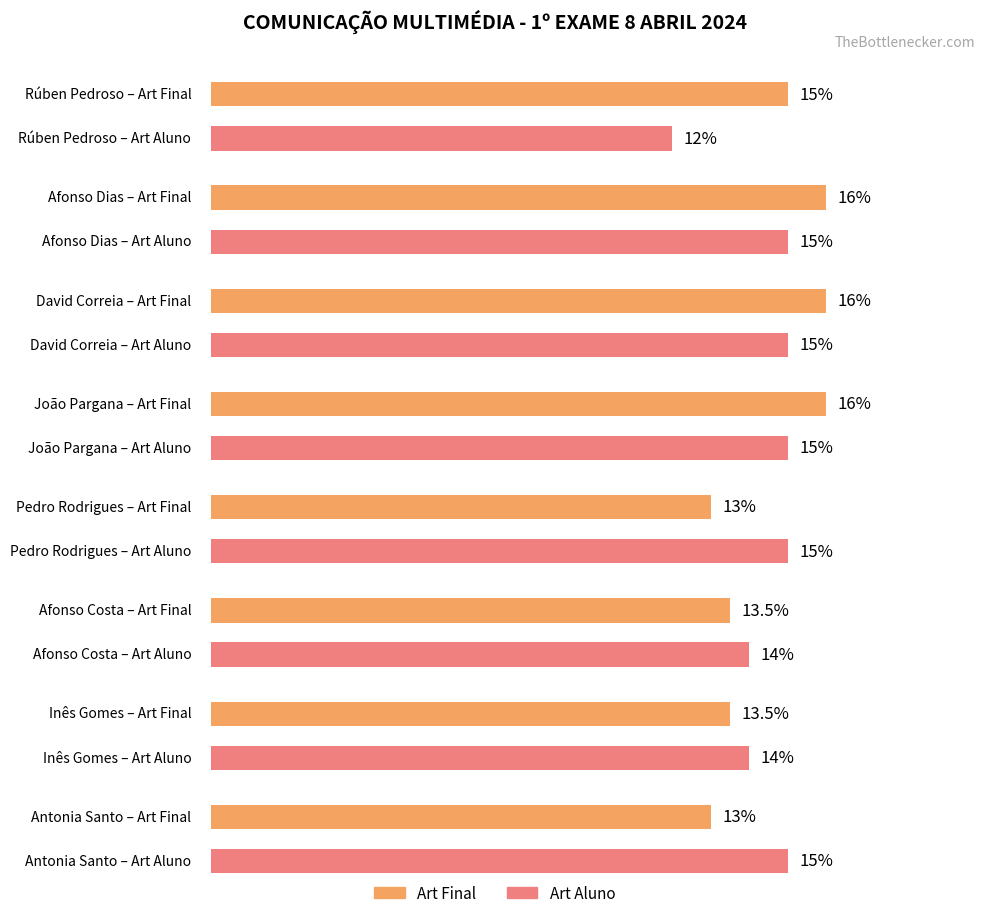

How many data points does each series have?

8